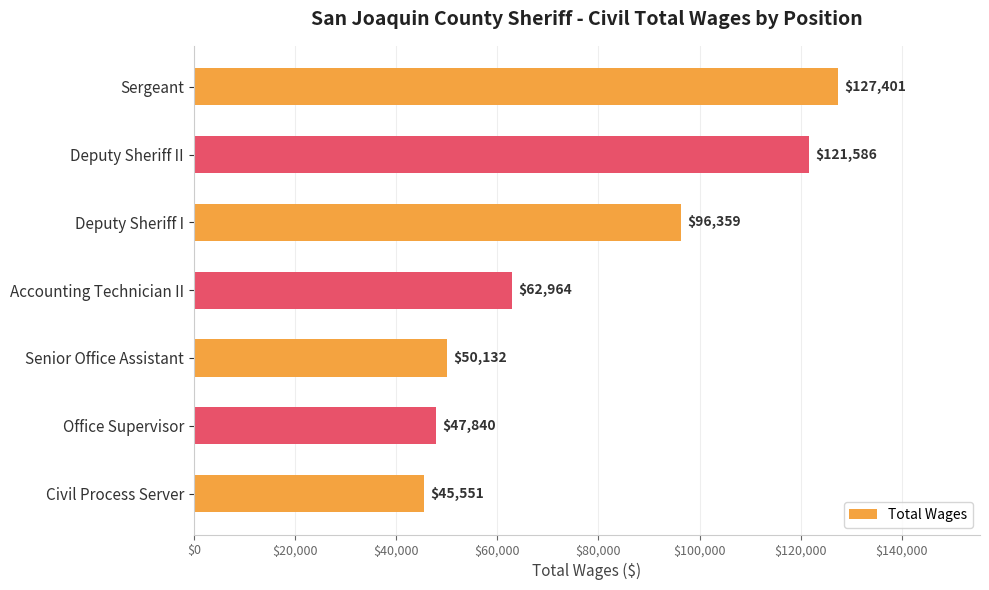

What is the average value?

78833